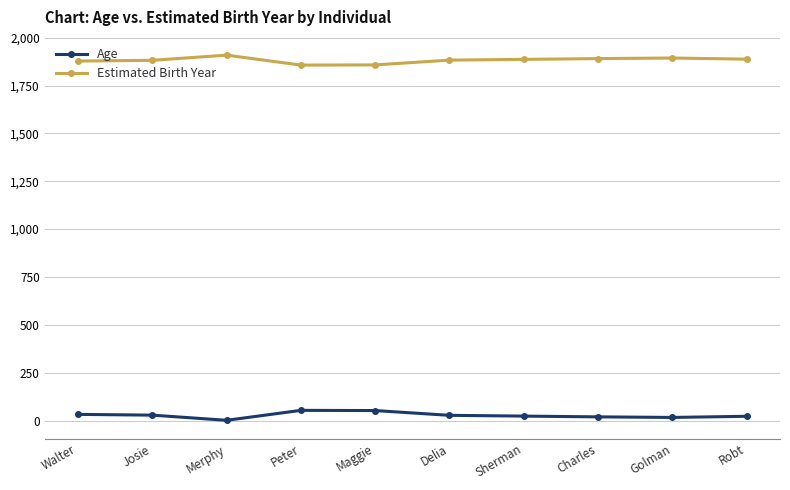

How many lines are shown in the chart?

2